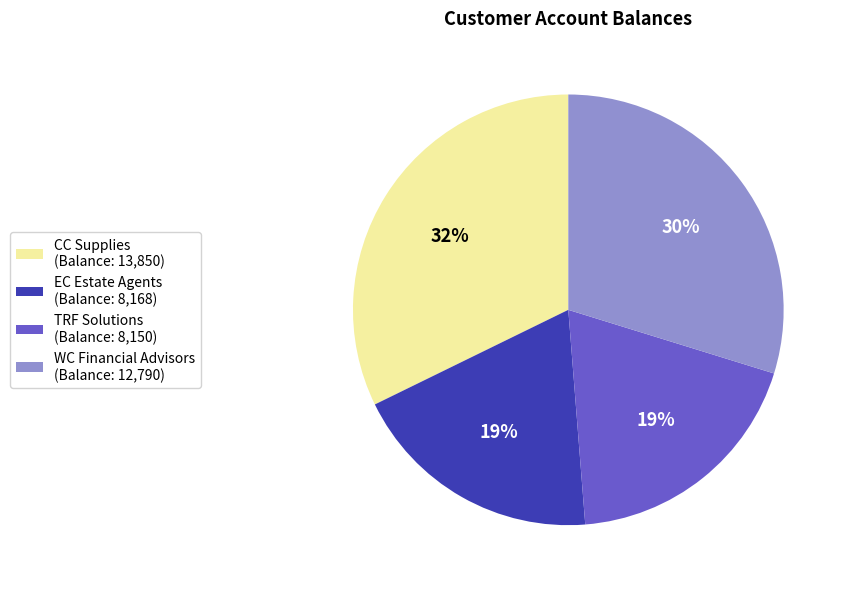

The EC Estate Agents slice represents 7% of the pie. True or false?

False